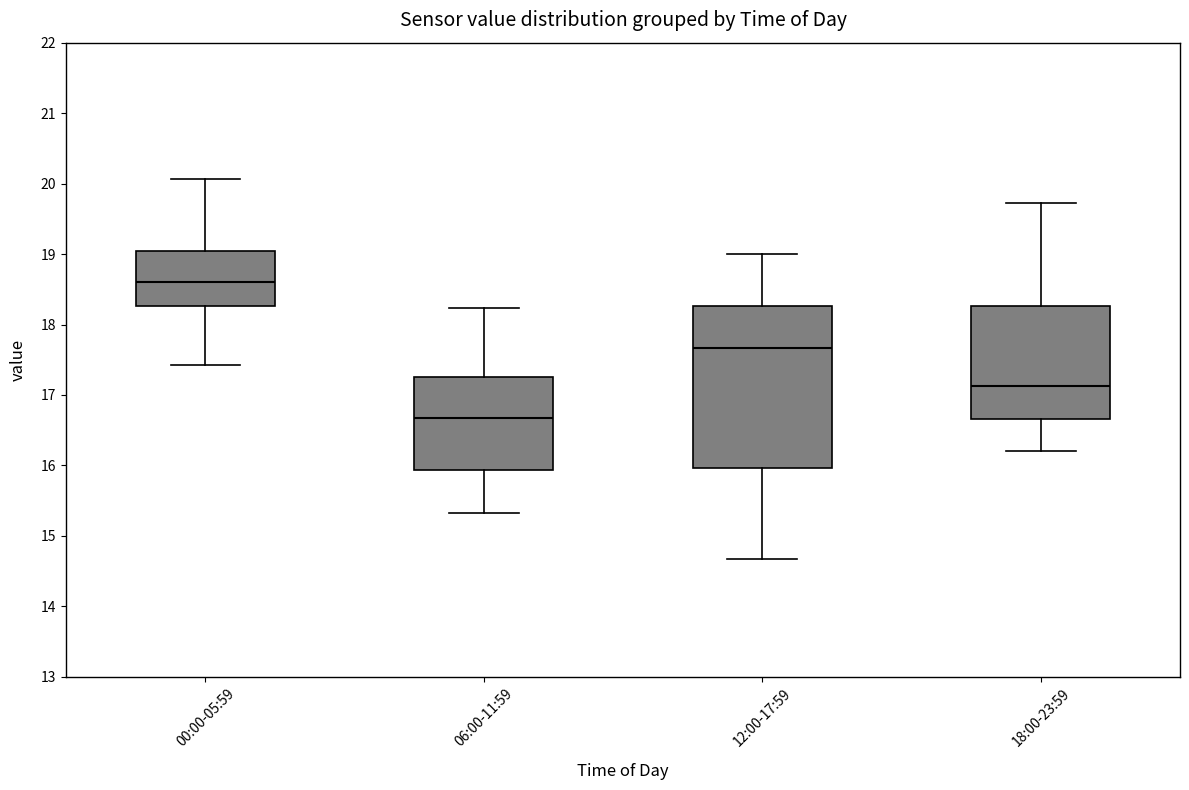

Reading left to right, transcribe this box plot: for each box, give where its median line is, the range the box spans, and where its two whiskers end, as read against the y-axis. The values are not printed on the chart, so give them approximately, as read against the axis.

00:00-05:59: median 18.6, box 18.3 to 19.1, whiskers 17.4 to 20.1
06:00-11:59: median 16.7, box 15.9 to 17.3, whiskers 15.3 to 18.2
12:00-17:59: median 17.7, box 16.0 to 18.3, whiskers 14.7 to 19.0
18:00-23:59: median 17.1, box 16.7 to 18.3, whiskers 16.2 to 19.7